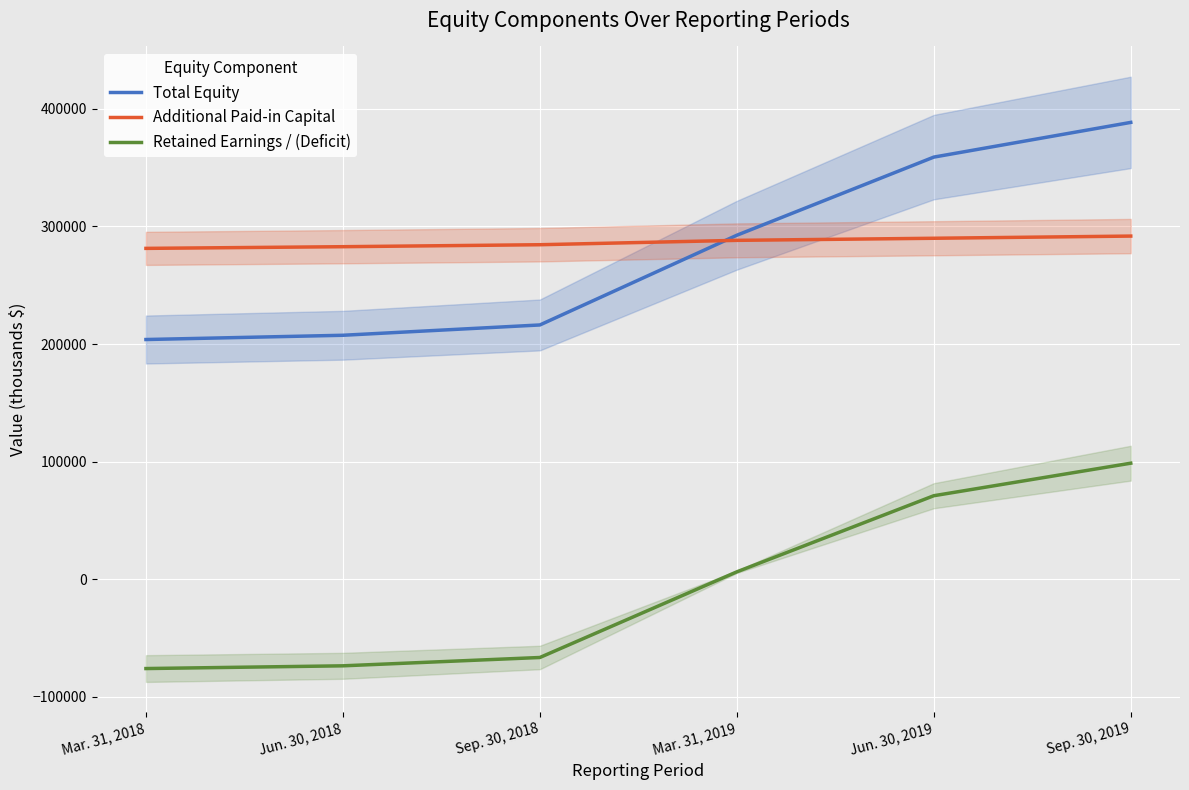

What value does the Additional Paid-in Capital series have at Jun. 30, 2018, to the nearest 10?

282730